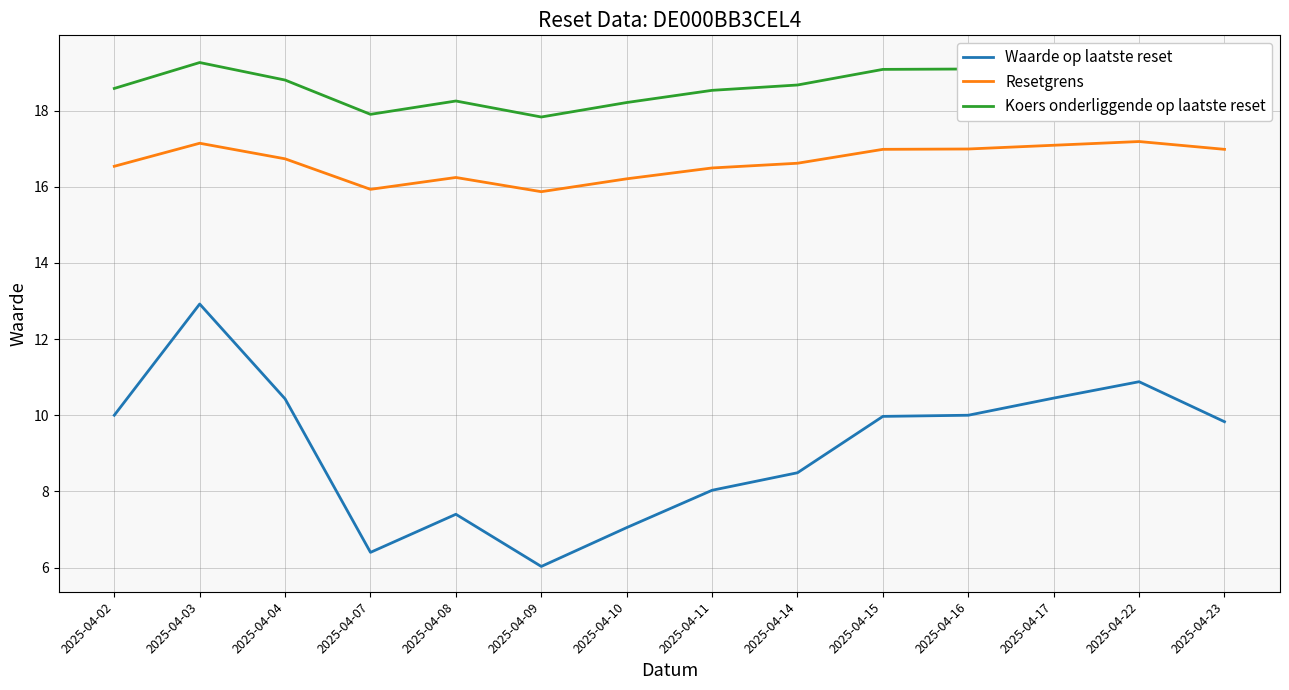

Reading right to left, extract all data points from this chart.

Waarde op laatste reset: 2025-04-23=9.8	2025-04-22=10.9	2025-04-17=10.4	2025-04-16=10.0	2025-04-15=10.0	2025-04-14=8.5	2025-04-11=8.0	2025-04-10=7.0	2025-04-09=6.0	2025-04-08=7.4	2025-04-07=6.4	2025-04-04=10.4	2025-04-03=12.9	2025-04-02=10.0
Resetgrens: 2025-04-23=17.0	2025-04-22=17.2	2025-04-17=17.1	2025-04-16=17.0	2025-04-15=17.0	2025-04-14=16.6	2025-04-11=16.5	2025-04-10=16.2	2025-04-09=15.9	2025-04-08=16.2	2025-04-07=15.9	2025-04-04=16.7	2025-04-03=17.1	2025-04-02=16.5
Koers onderliggende op laatste reset: 2025-04-23=19.1	2025-04-22=19.3	2025-04-17=19.2	2025-04-16=19.1	2025-04-15=19.1	2025-04-14=18.7	2025-04-11=18.5	2025-04-10=18.2	2025-04-09=17.8	2025-04-08=18.2	2025-04-07=17.9	2025-04-04=18.8	2025-04-03=19.3	2025-04-02=18.6